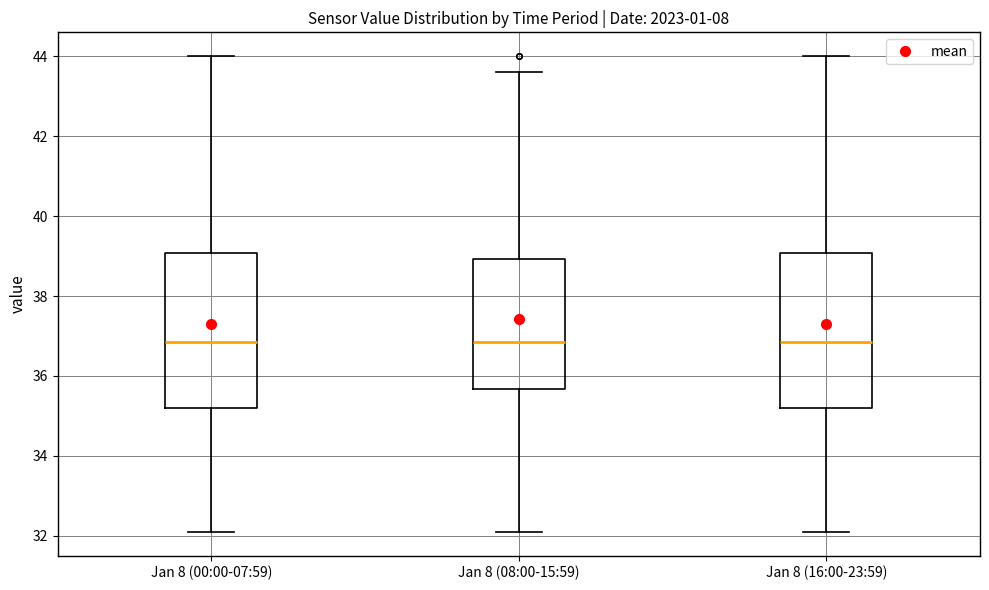

Where is the lower edge of the box for Jan 8 (08:00-15:59) on the y-axis? The values are not printed on the chart, so give them approximately, as read against the axis.

35.6